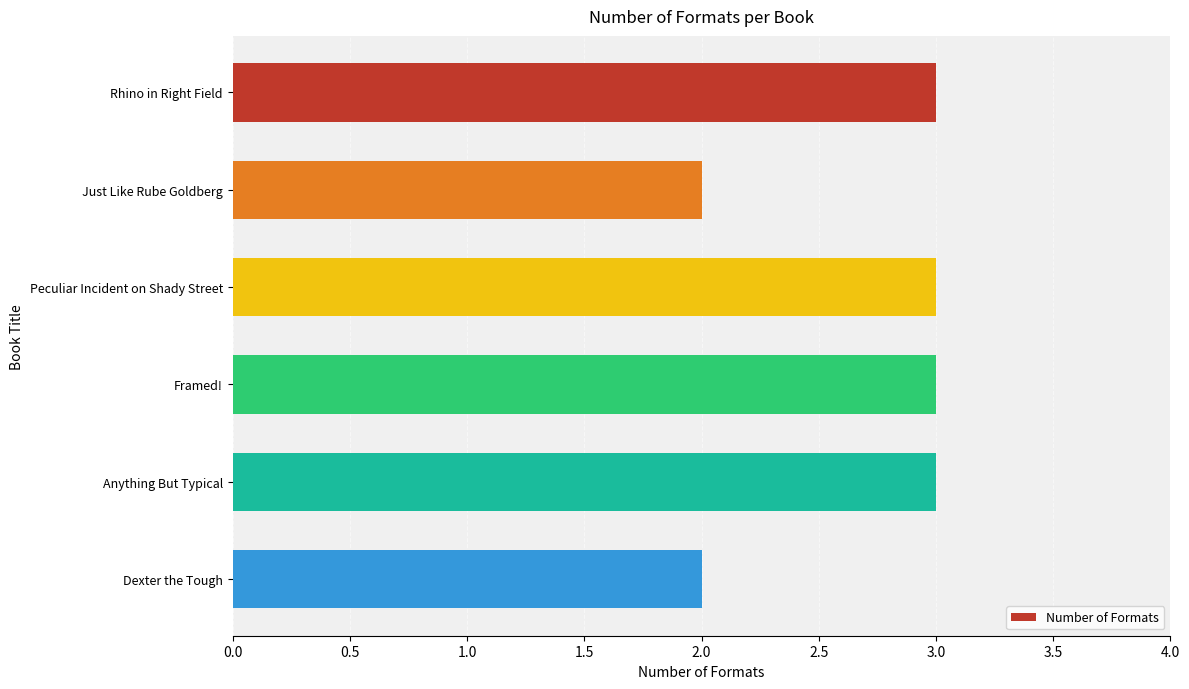

What is the sum of the values at Just Like Rube Goldberg and Rhino in Right Field?

5